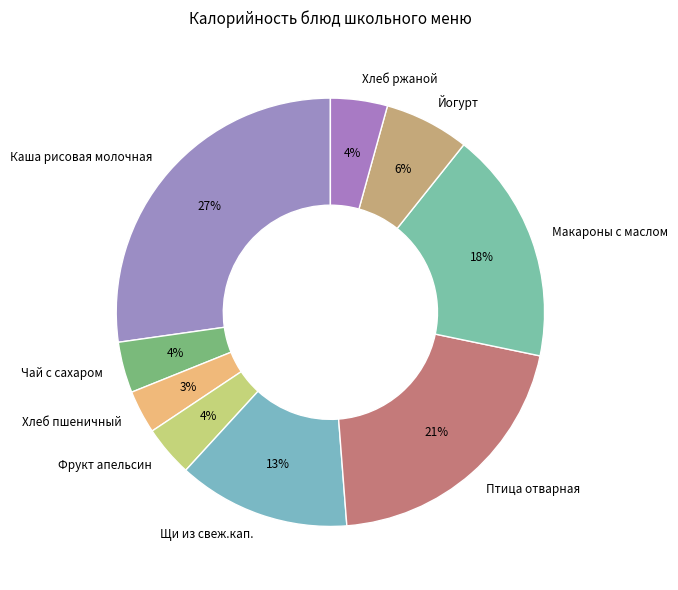

Between Чай с сахаром and Птица отварная, which is larger?

Птица отварная